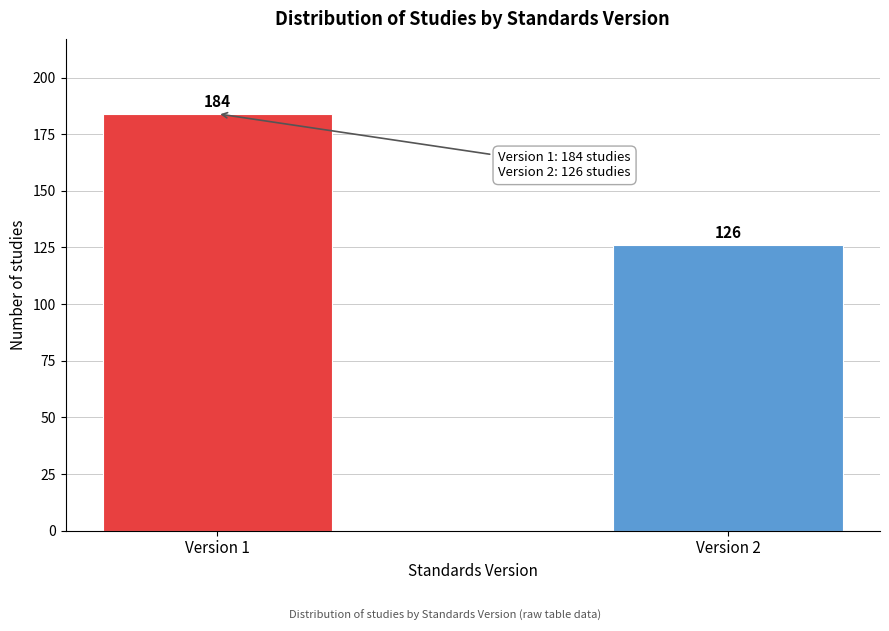

Reading left to right, transcribe all the data shown in this chart.

Version 1=184	Version 2=126